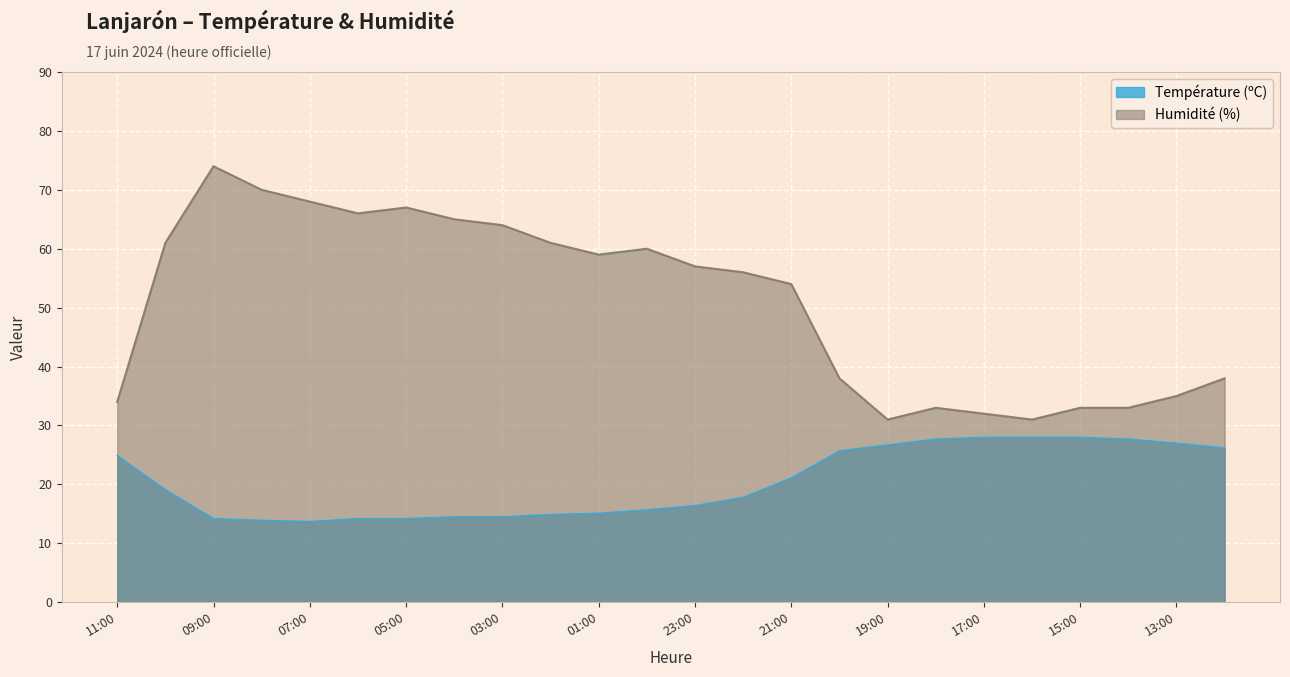

How many interior local peaks does the Humidité (%) series have?

4